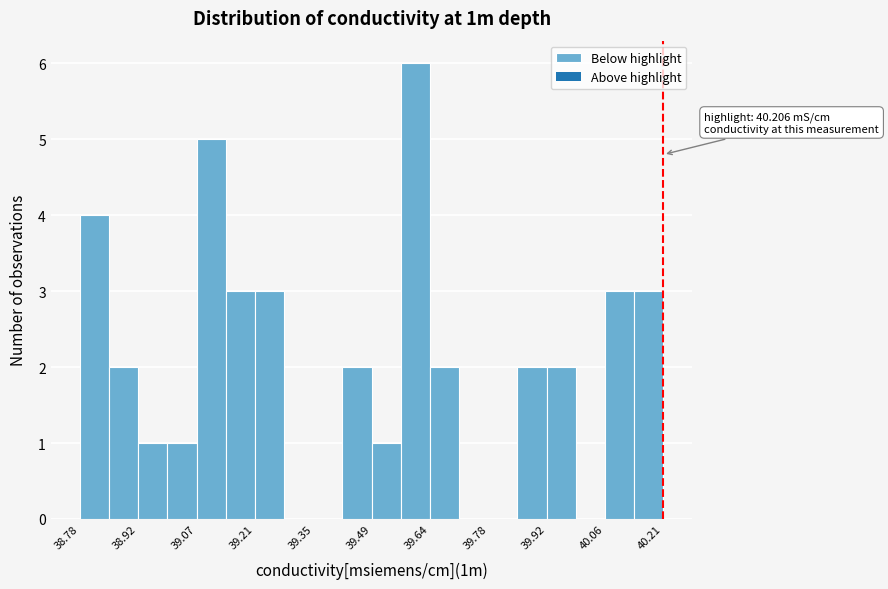

Around what value on the x-axis is the tallest bar? Give the approximate position of its centre, as read against the axis.

39.60